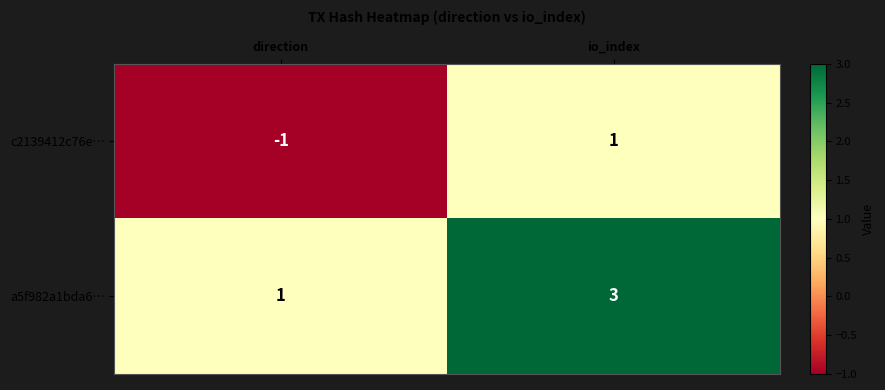

List the series in order of their peak value, highest first.

a5f982a1bda6…, c2139412c76e…